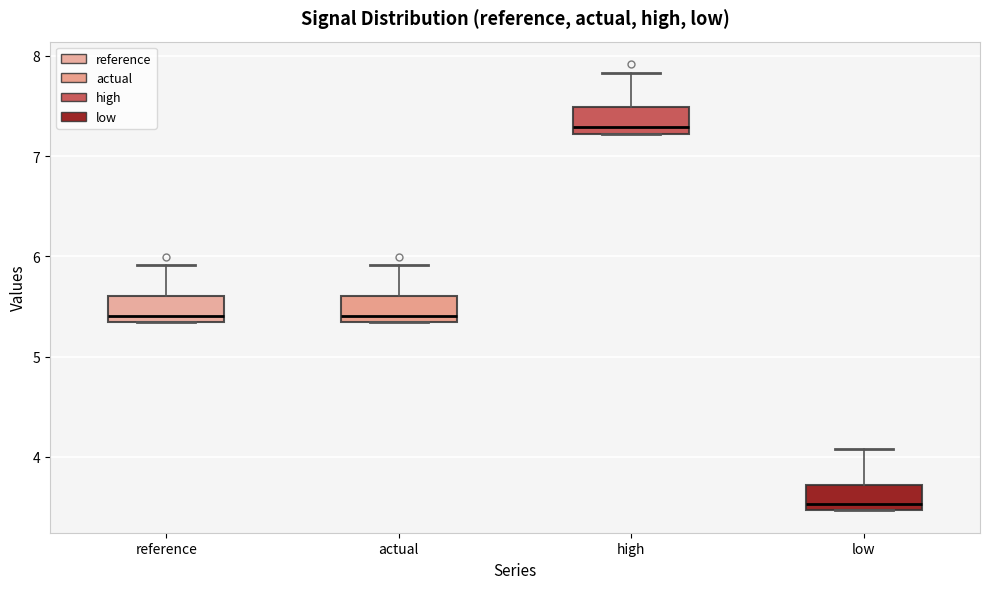

Which box's median line is the lowest?

low